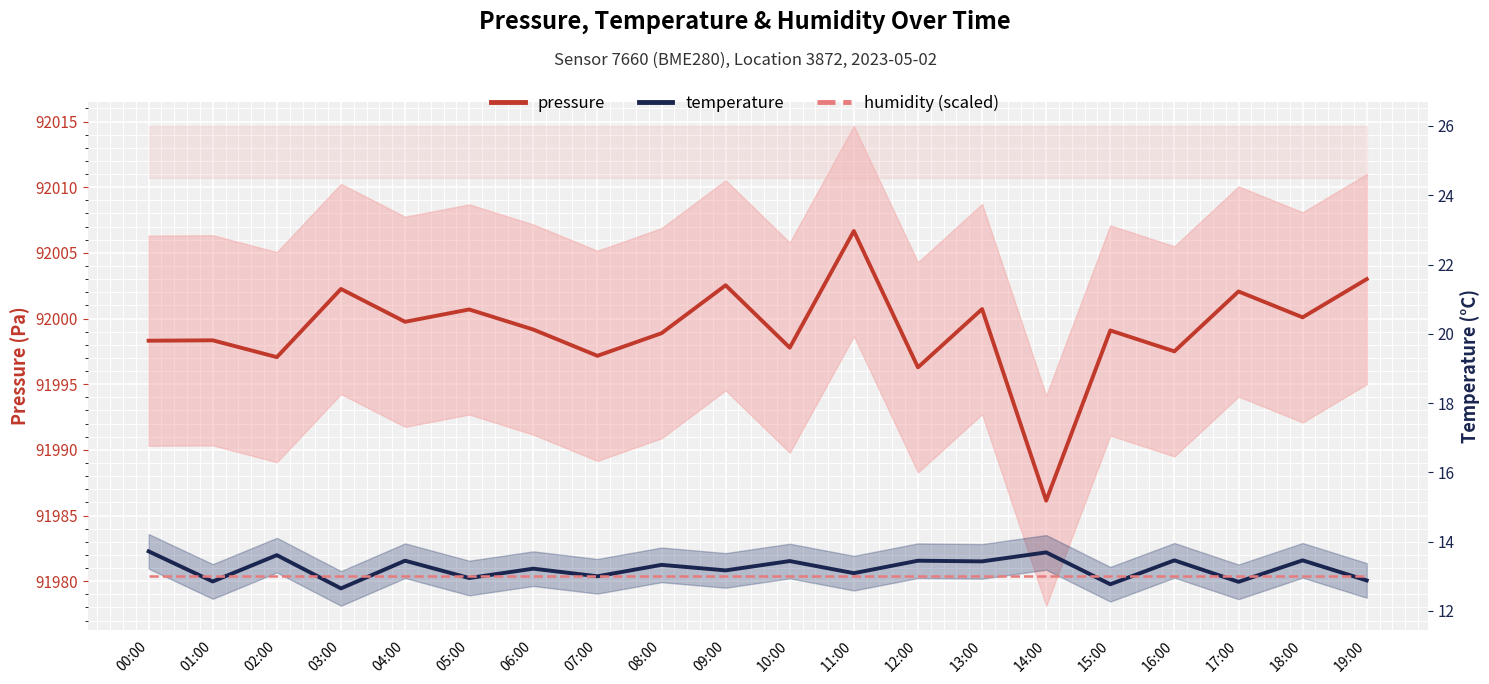

True or false: pressure has a value of 164120.2 at 11:00.

False